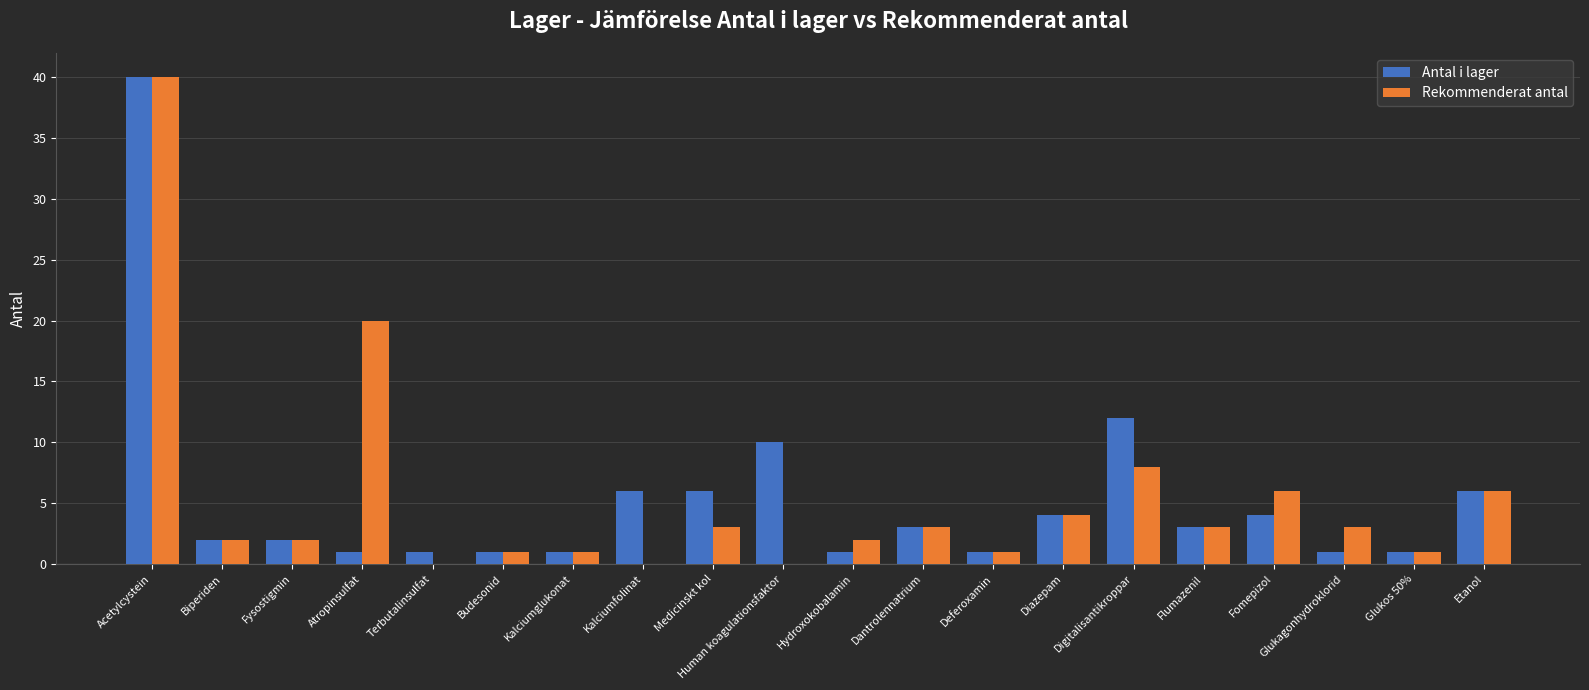

What is the sum of all Rekommenderat antal values?

106